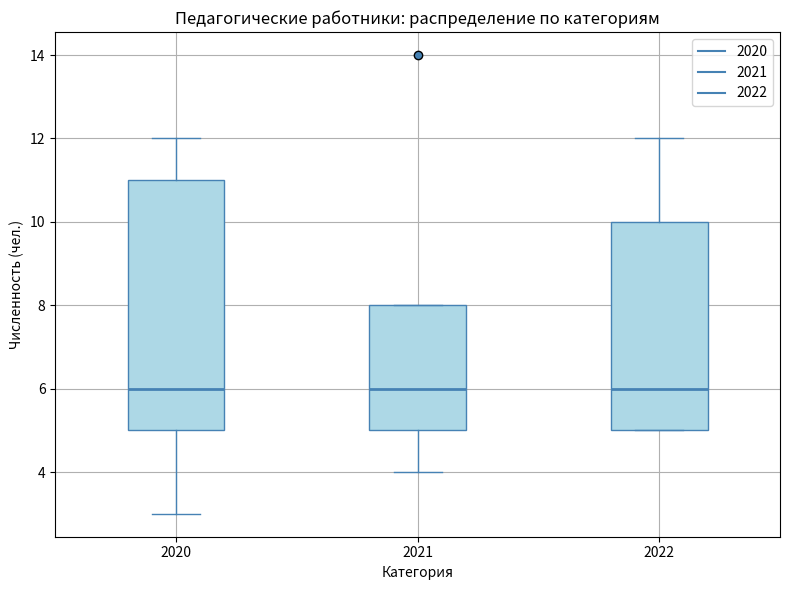

Reading left to right, transcribe this box plot: for each box, give where its median line is, the range the box spans, and where its two whiskers end, as read against the y-axis. The values are not printed on the chart, so give them approximately, as read against the axis.

2020: median 6, box 5 to 11, whiskers 3 to 12
2021: median 6, box 5 to 8, whiskers 4 to 8
2022: median 6, box 5 to 10, whiskers 5 to 12